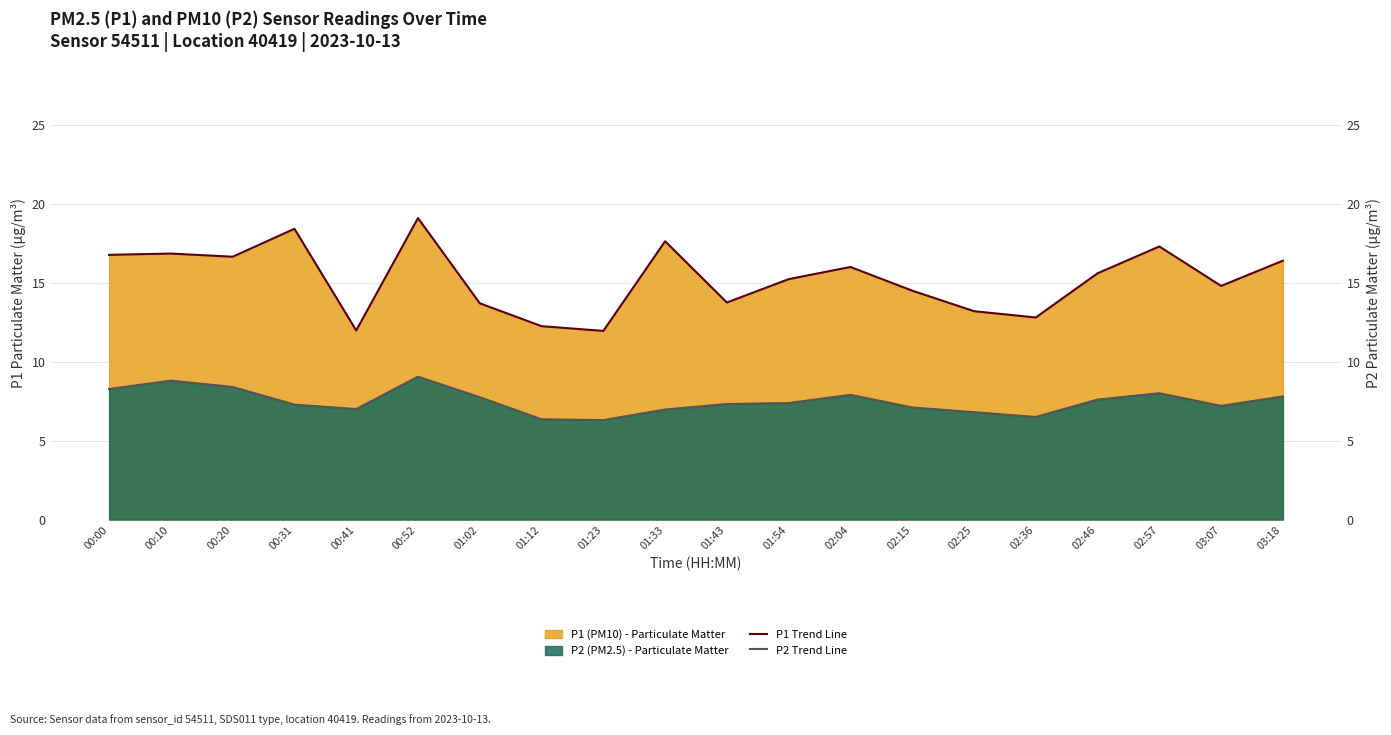

How many interior local peaks does the P2 Trend Line series have?

4